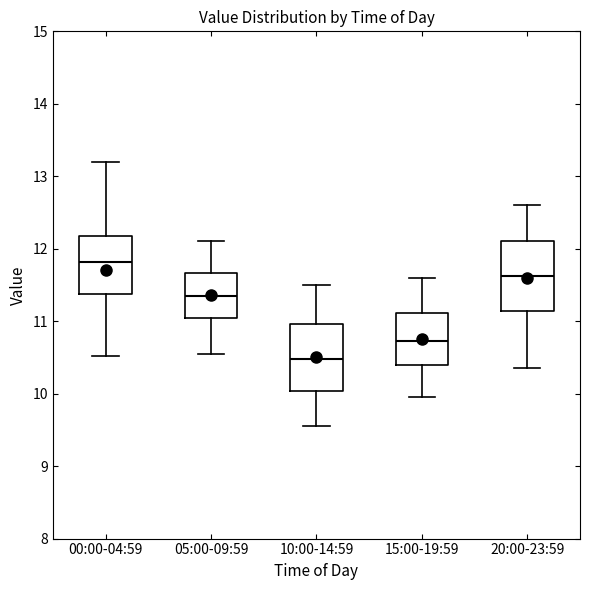

Where is the upper edge of the box for 10:00-14:59 on the y-axis? The values are not printed on the chart, so give them approximately, as read against the axis.

11.0